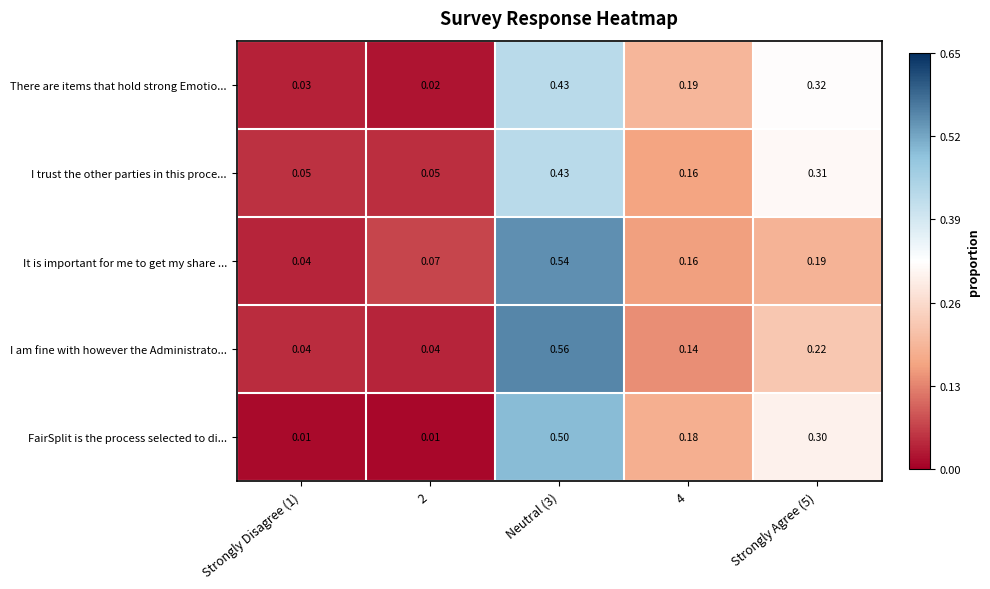

Between Strongly Disagree (1) and 2, which series saw the biggest shift?

It is important for me to get my share ...